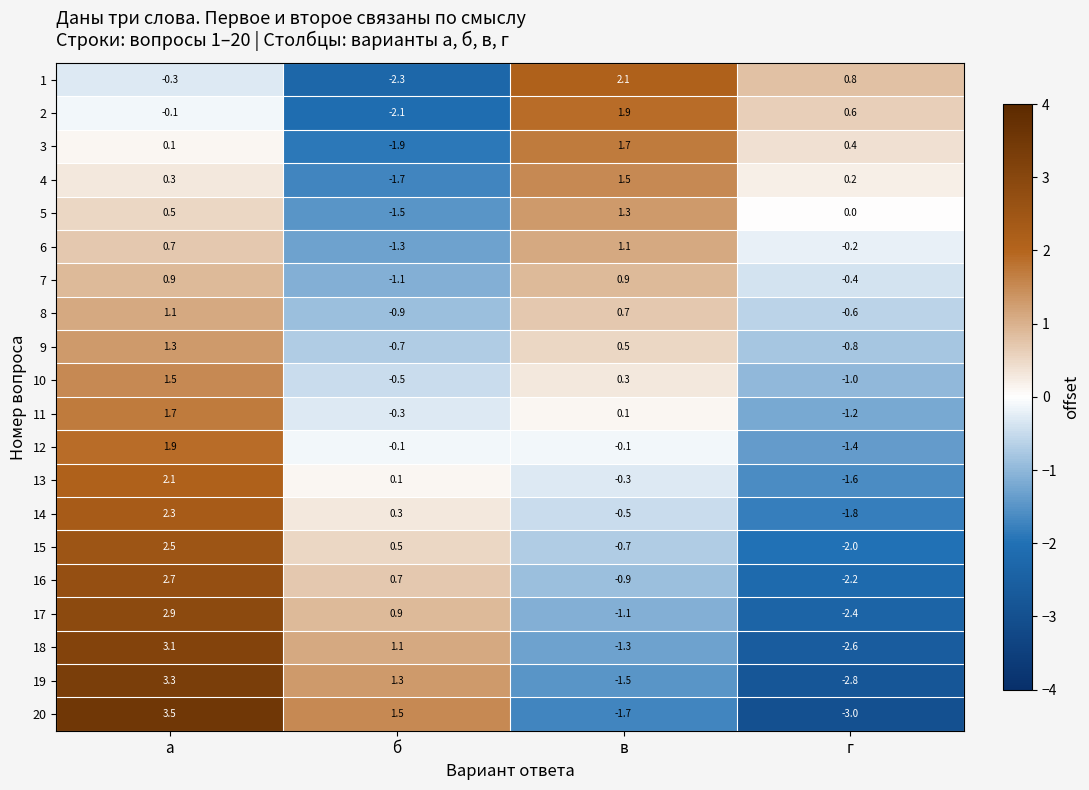

Where does the 14 series first go above 0?

а